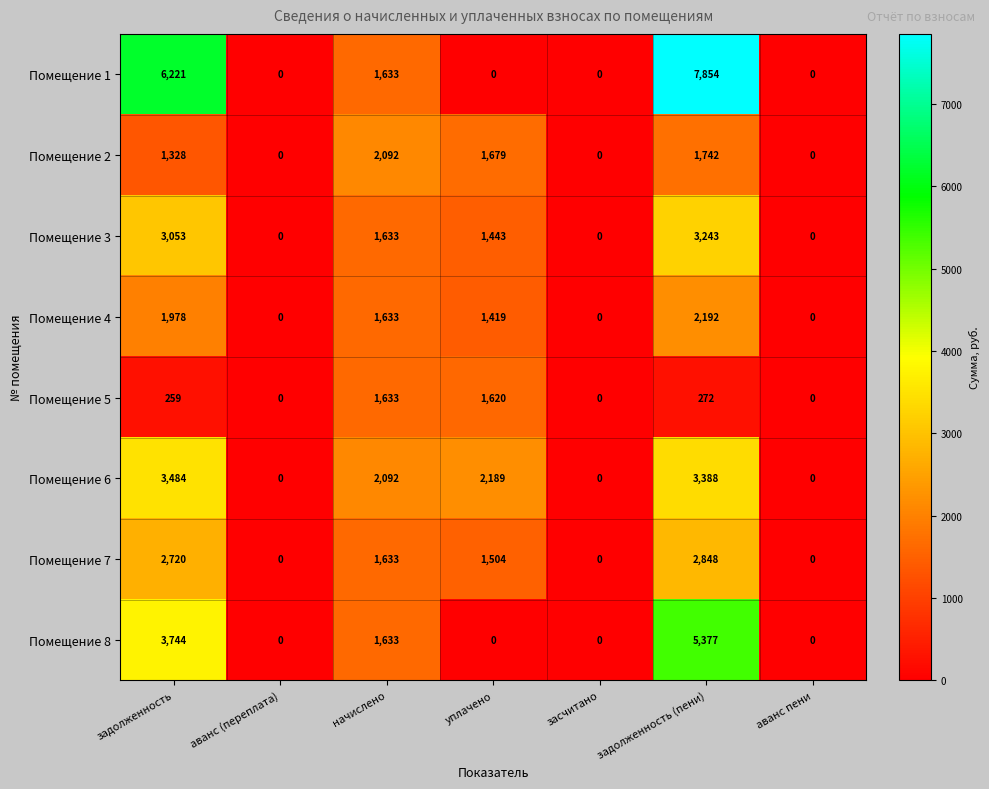

What is the difference between the Помещение 8 values at задолженность and засчитано?

3744